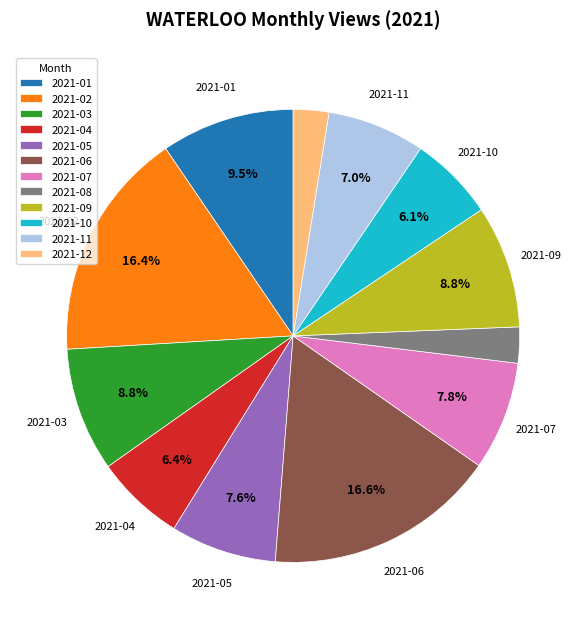

Is there any slice that represents more than half of the pie?

No